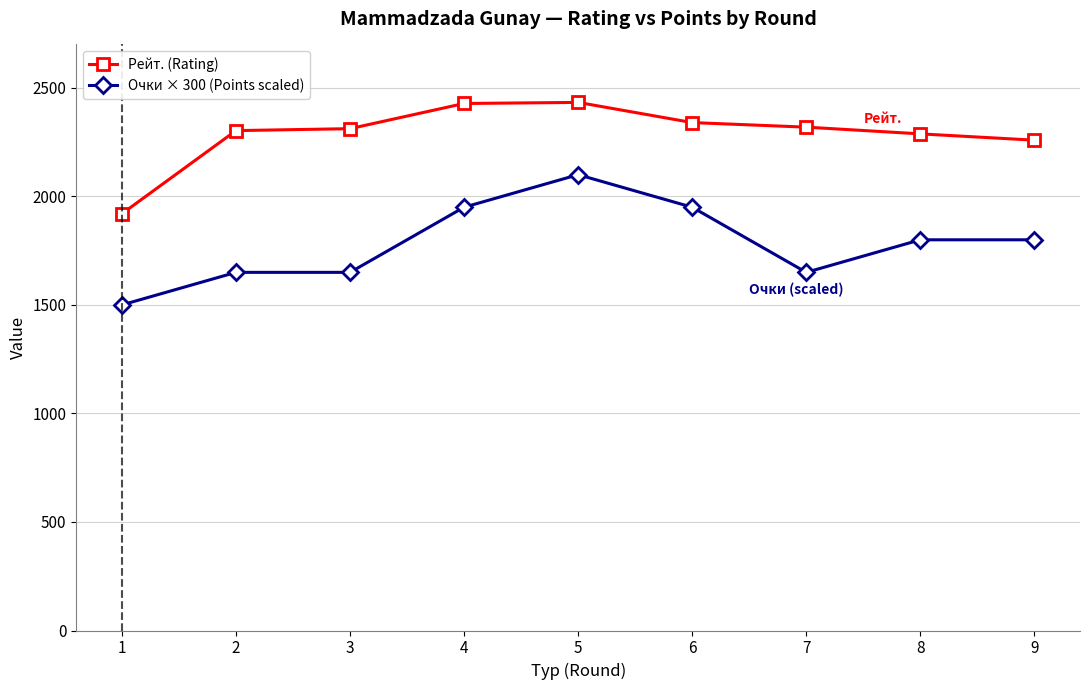

Rank the series by their average value, from highest to lowest.

Рейт. (Rating), Очки × 300 (Points scaled)